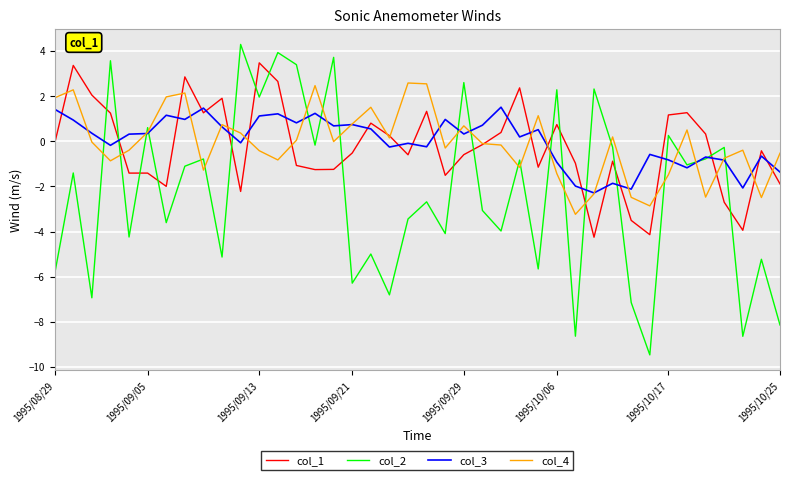

After their last crossing, which series has the higher values: col_3 or col_1?

col_3